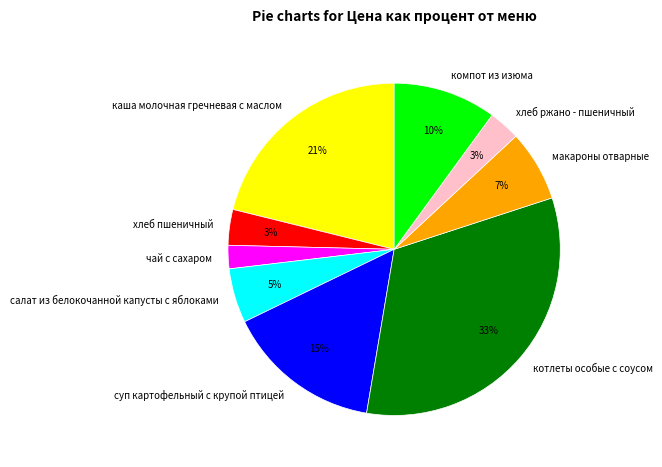

What percentage is the хлеб пшеничный slice, to the nearest percent?

3%